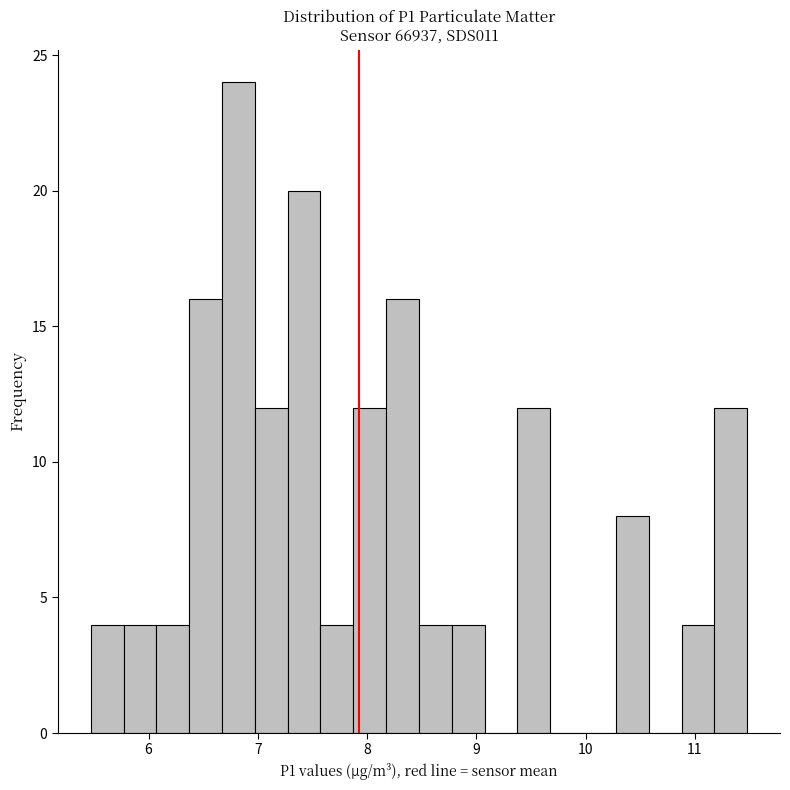

Around what value on the x-axis is the tallest bar? Give the approximate position of its centre, as read against the axis.

6.8